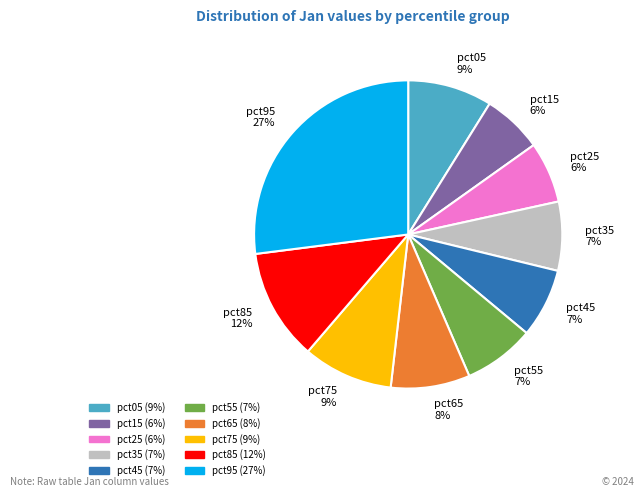

How many segments does this pie chart have?

10